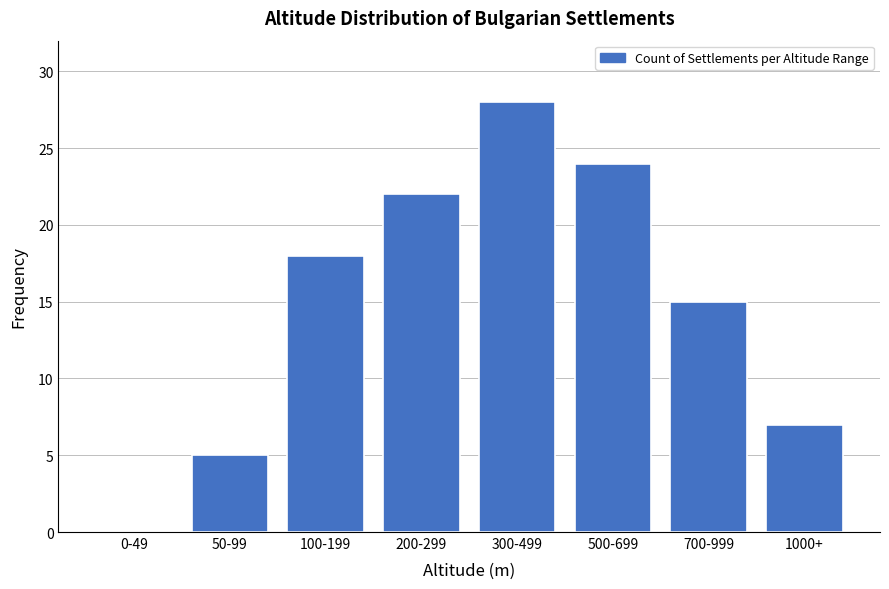

Reading left to right, what are all the values shown in this chart?

0-49=0	50-99=5	100-199=18	200-299=22	300-499=28	500-699=24	700-999=15	1000+=7